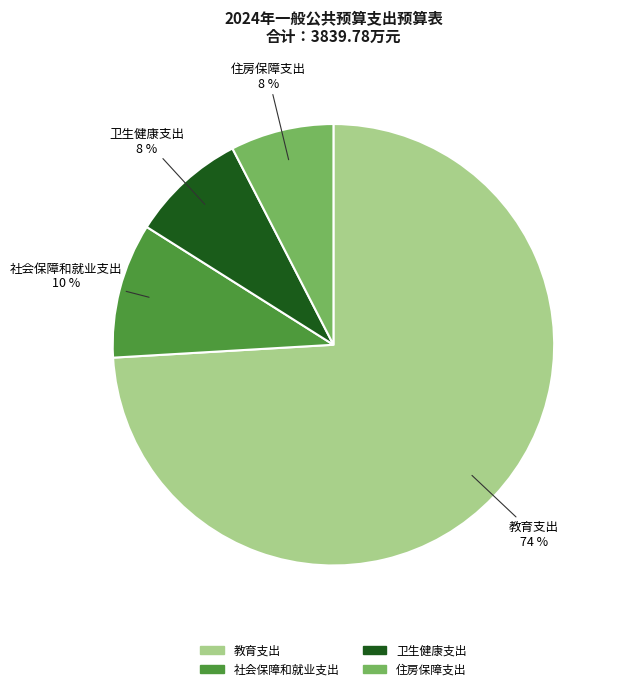

Which category has the biggest portion of the pie?

教育支出